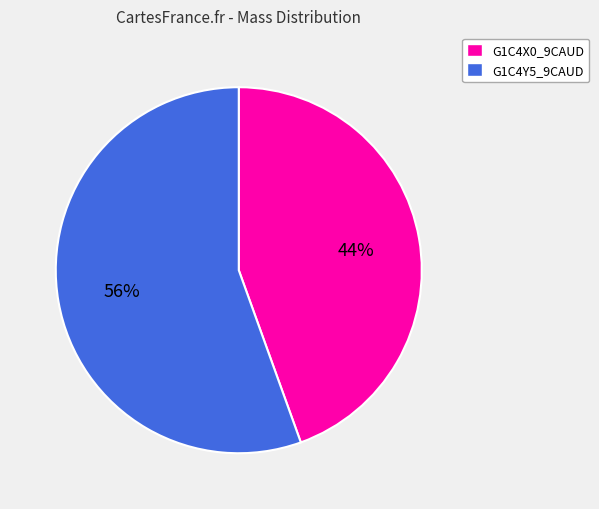

Is there a majority slice in this chart?

Yes